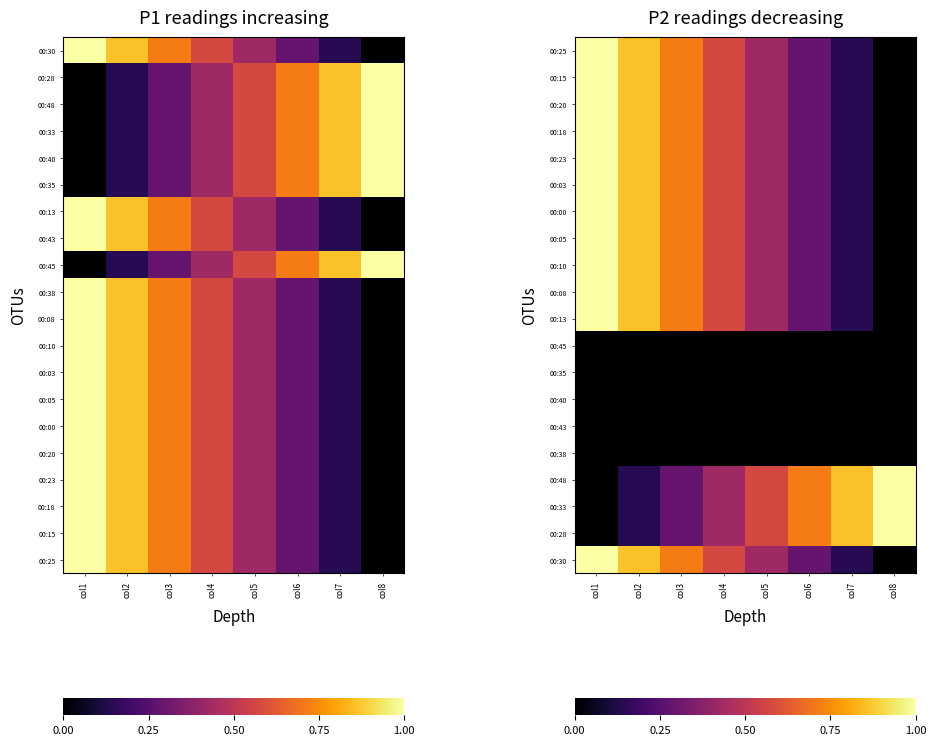

At which category is the sum across all series the highest?

col1